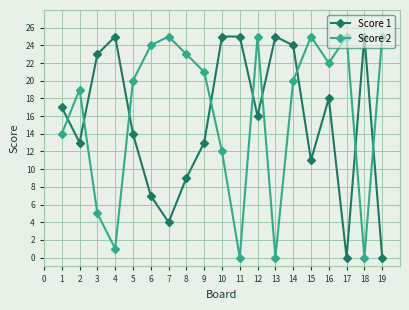

What is the sum of all Score 1 values?

294